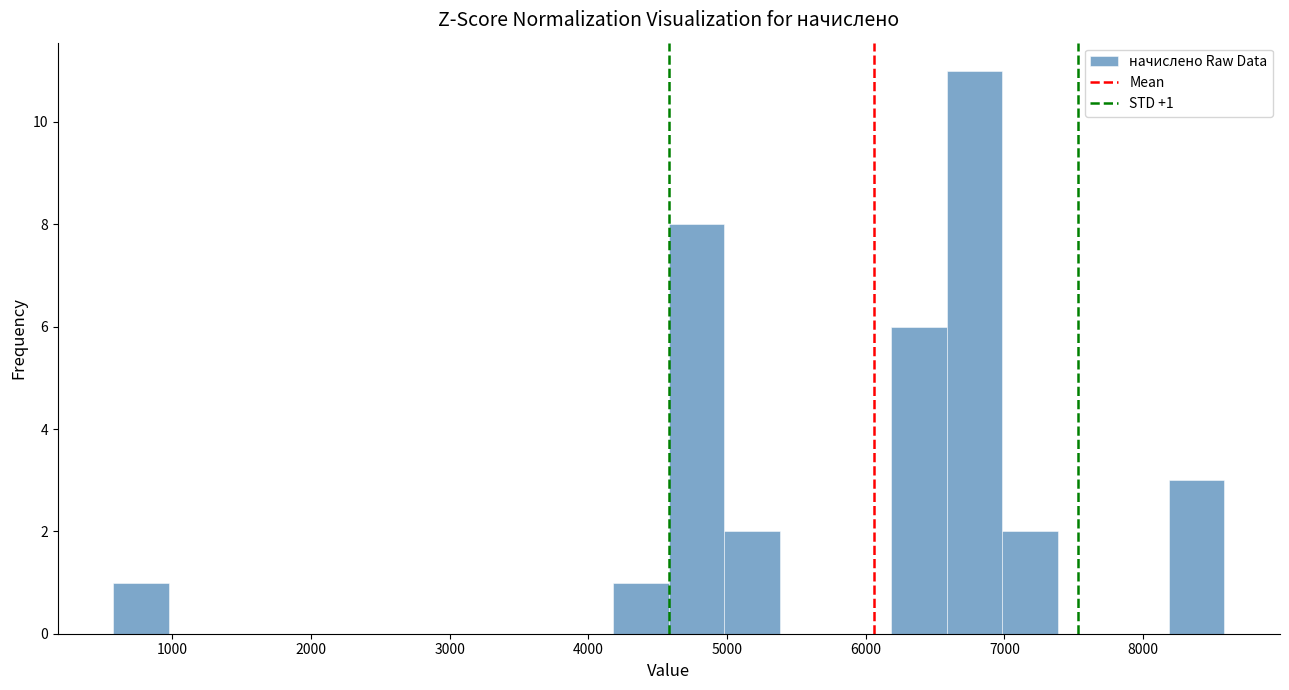

Which range on the x-axis has the tallest bar?

6600 to 7000